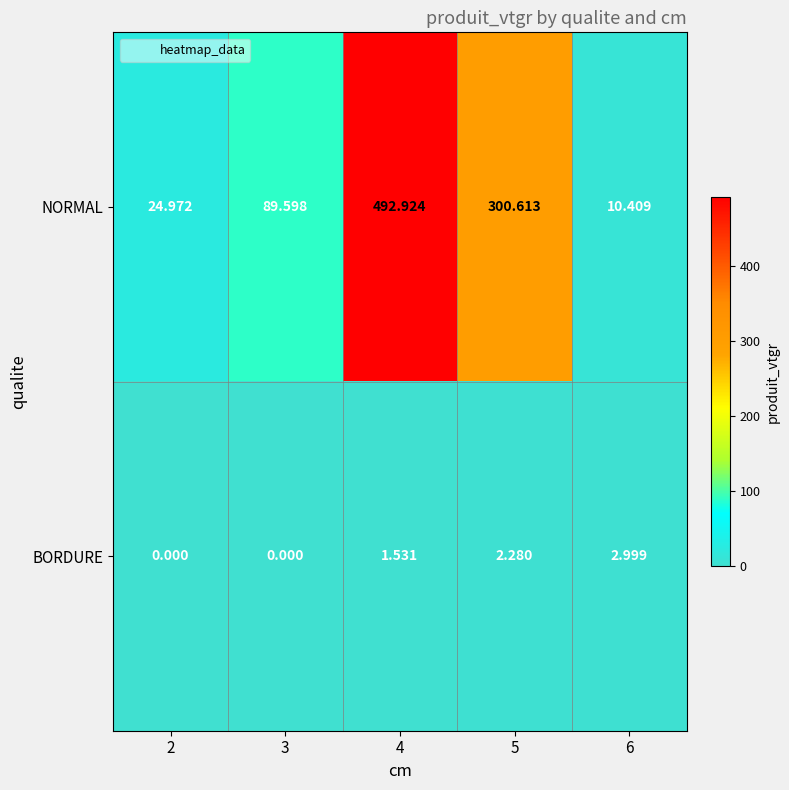

How many data points in NORMAL are less than 89?

2